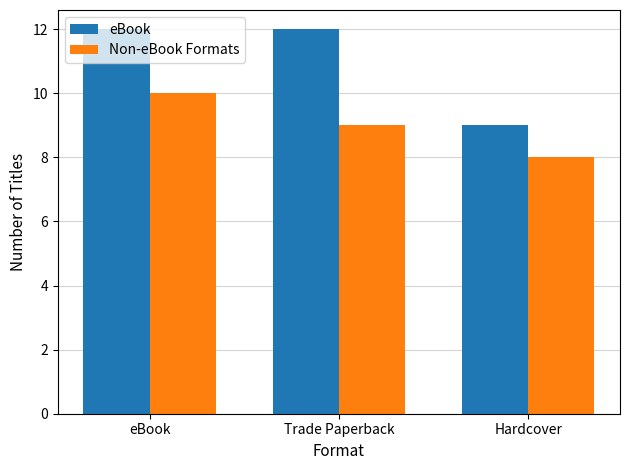

Where is eBook nearest to the value 10?

Hardcover